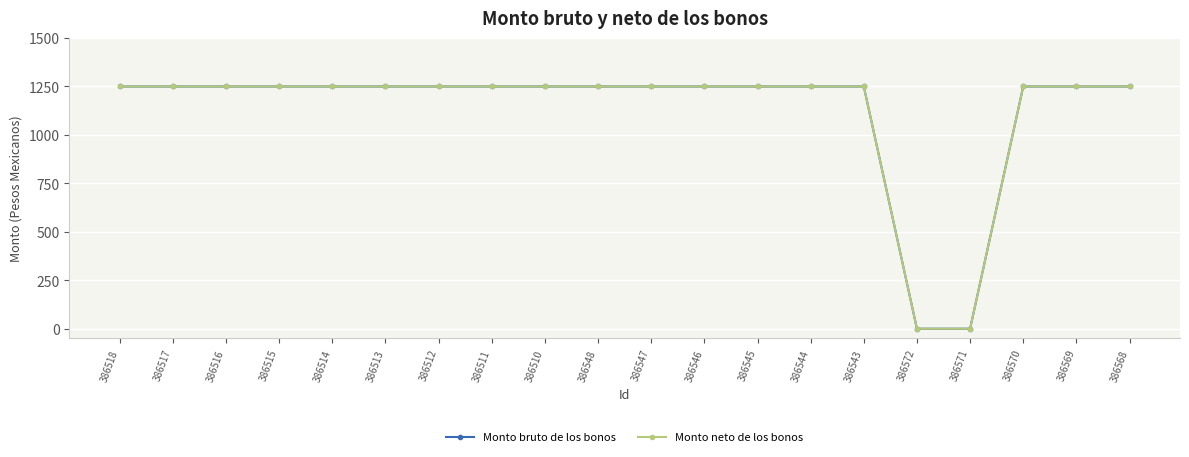

Is this an area chart (filled region under the line)?

No